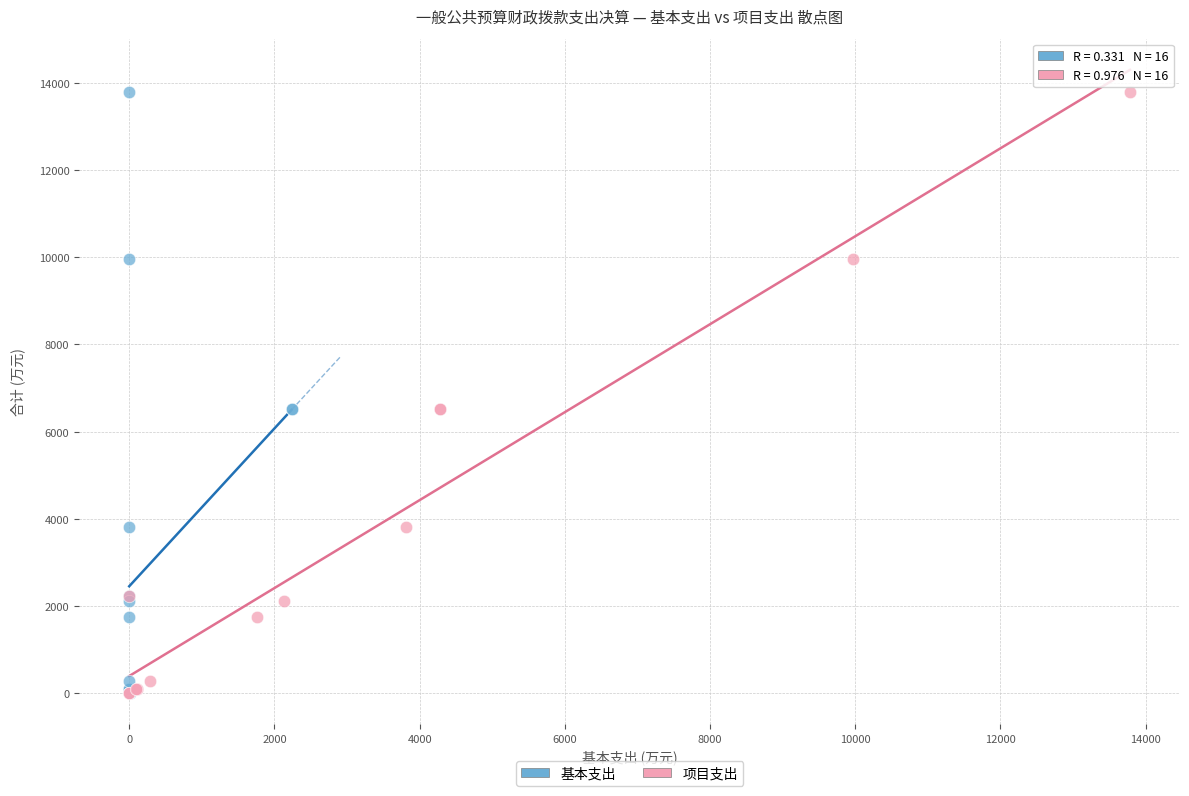

What are all the series names shown in the legend?

基本支出, 项目支出